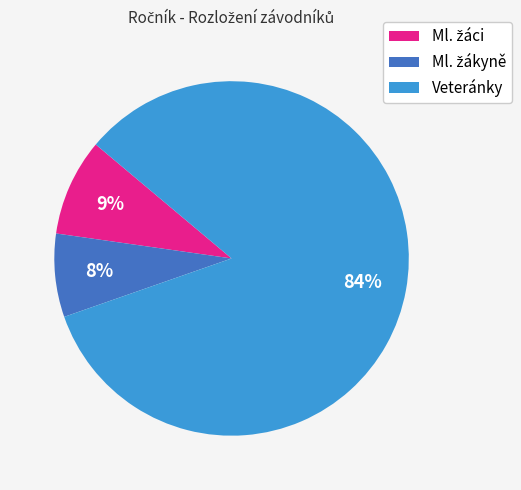

Count the number of slices in the pie.

3